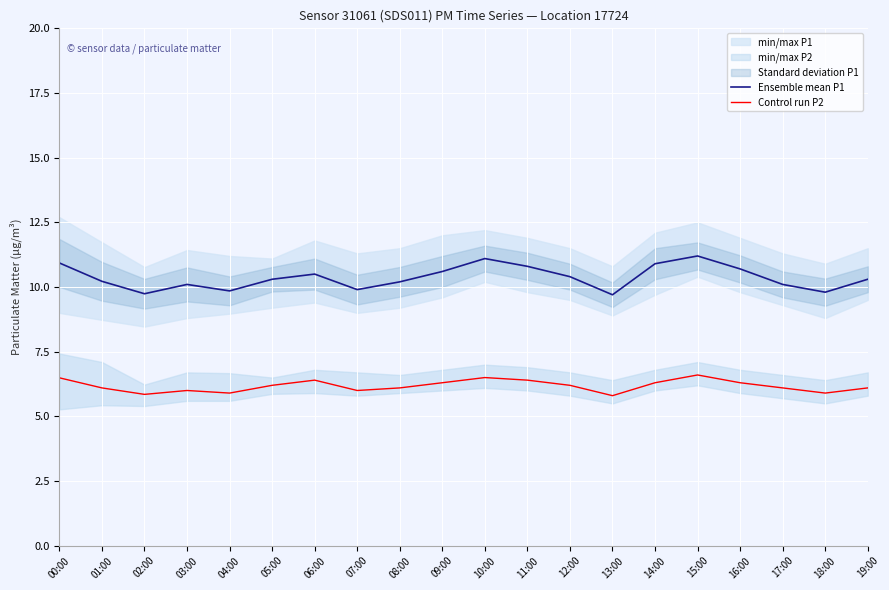

What is the highest value of the Control run P2 series?

6.6